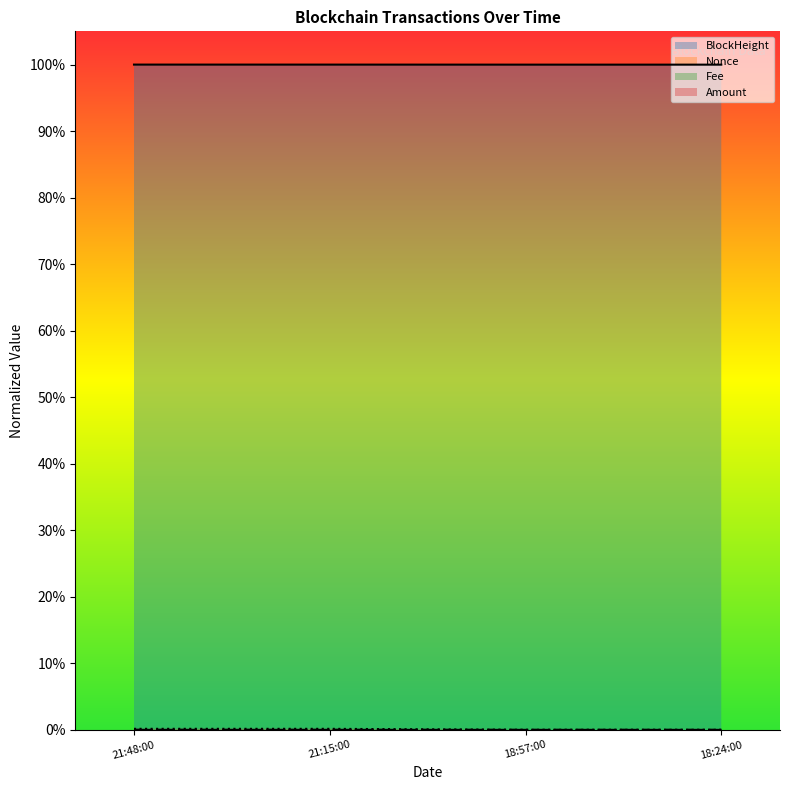

Between which two adjacent categories do Nonce and Fee first intersect?

21:48:00 and 21:15:00